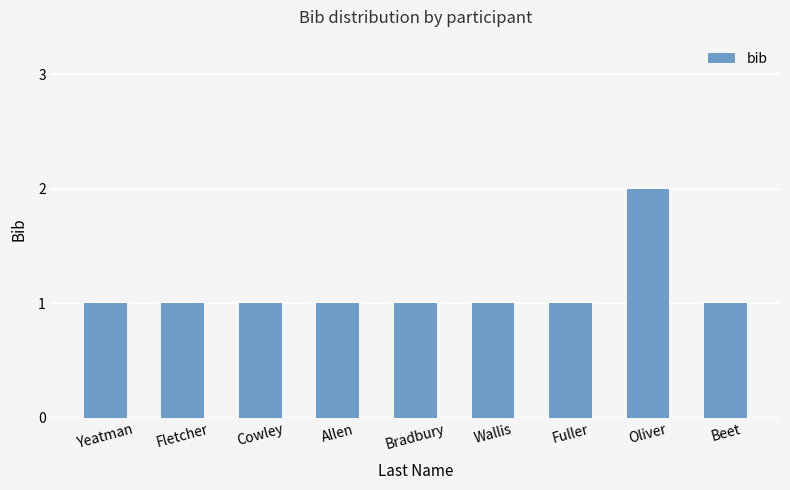

The chart shows a value of 1 at Fletcher. True or false?

True